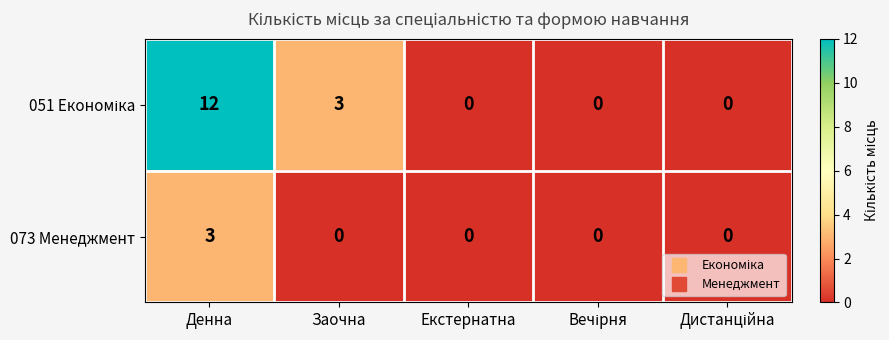

What is the difference between the maximum and second lowest values in the 073 Менеджмент series?

3